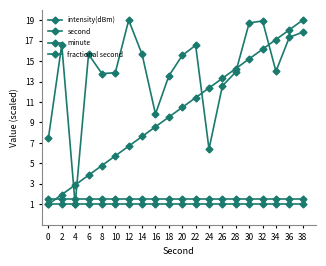

Is it true that fractional second equals 1.0 at 14?

True